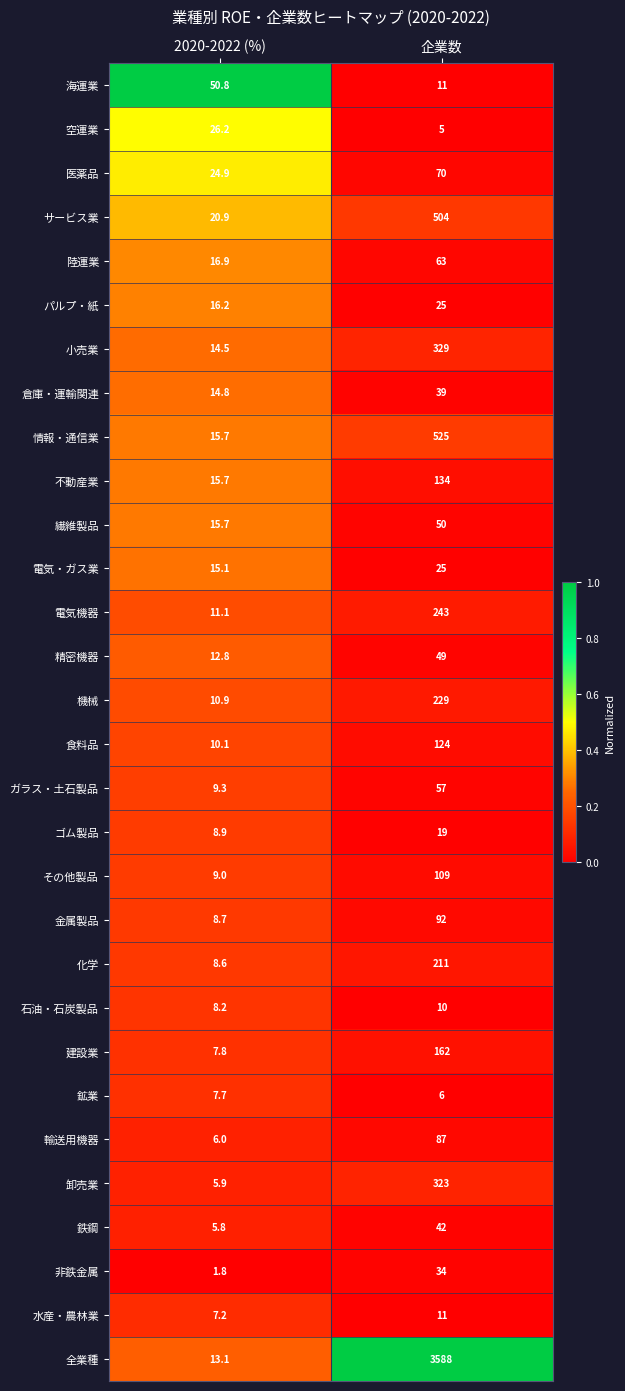

List the labels in order of 鉄鋼 value, largest first.

企業数, 2020-2022 (%)